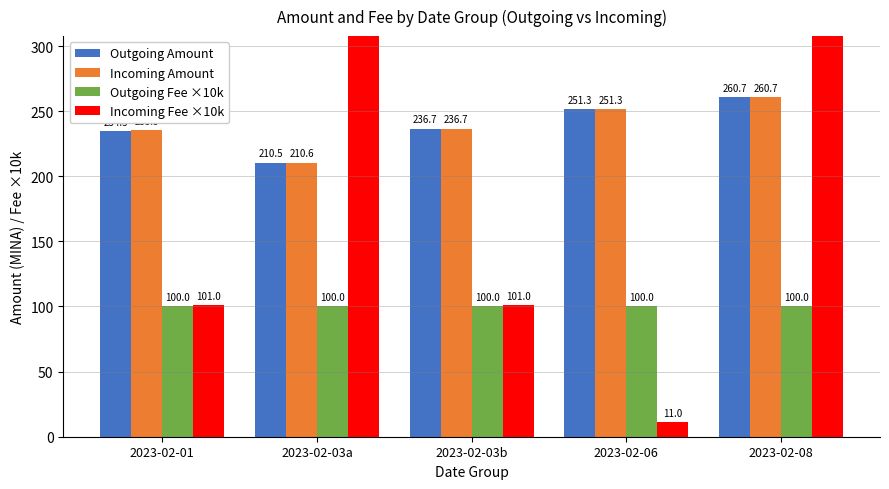

What is the difference between the highest and lowest values at 2023-02-06?

240.3